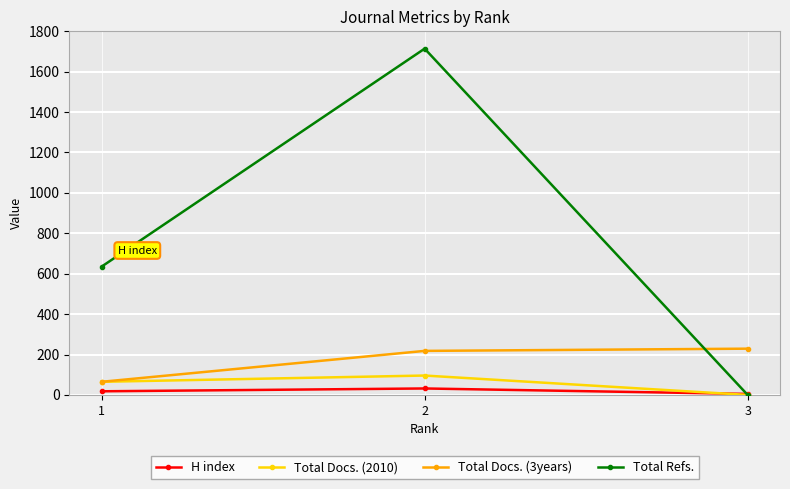

Reading right to left, list all the values displayed in this chart.

H index: 3=5	2=32	1=18
Total Docs. (2010): 3=0	2=96	1=65
Total Docs. (3years): 3=229	2=218	1=65
Total Refs.: 3=0	2=1714	1=635